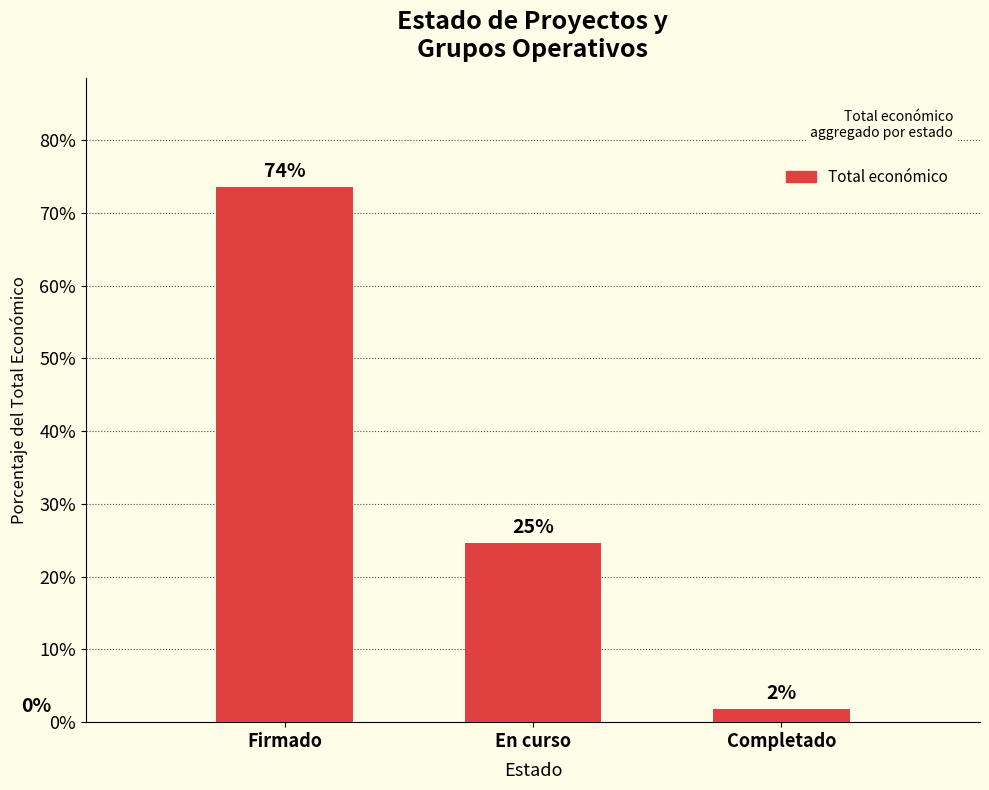

Which label corresponds to the largest value in the chart?

Firmado